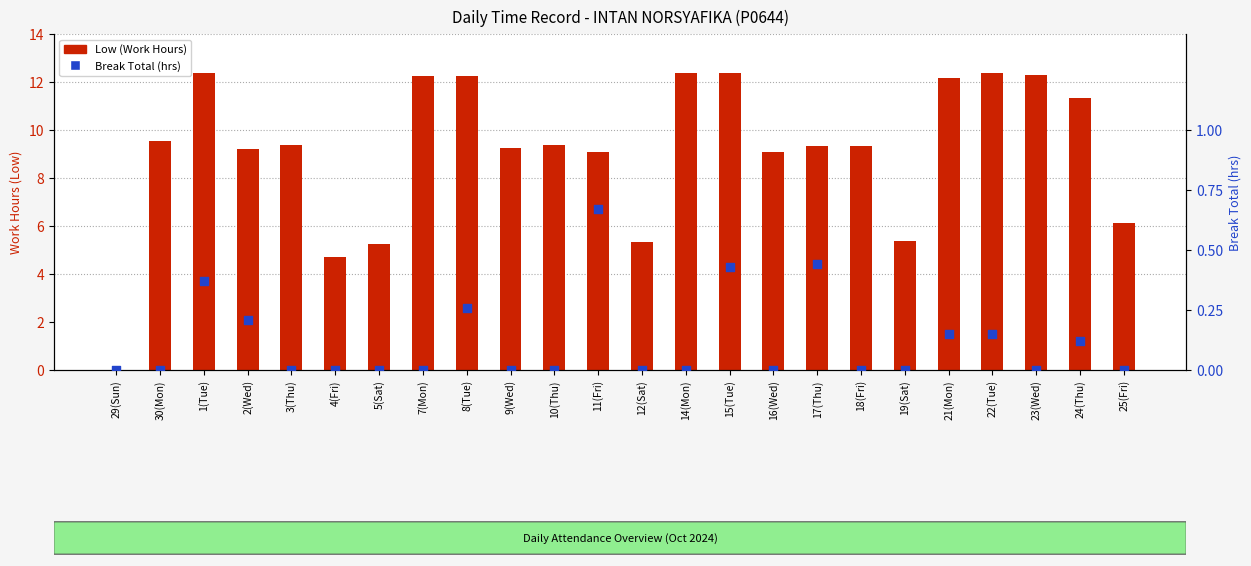

Is the value of Break Total (hrs) at 14(Mon) greater than the value of Low (Work Hours) at 10(Thu)?

No